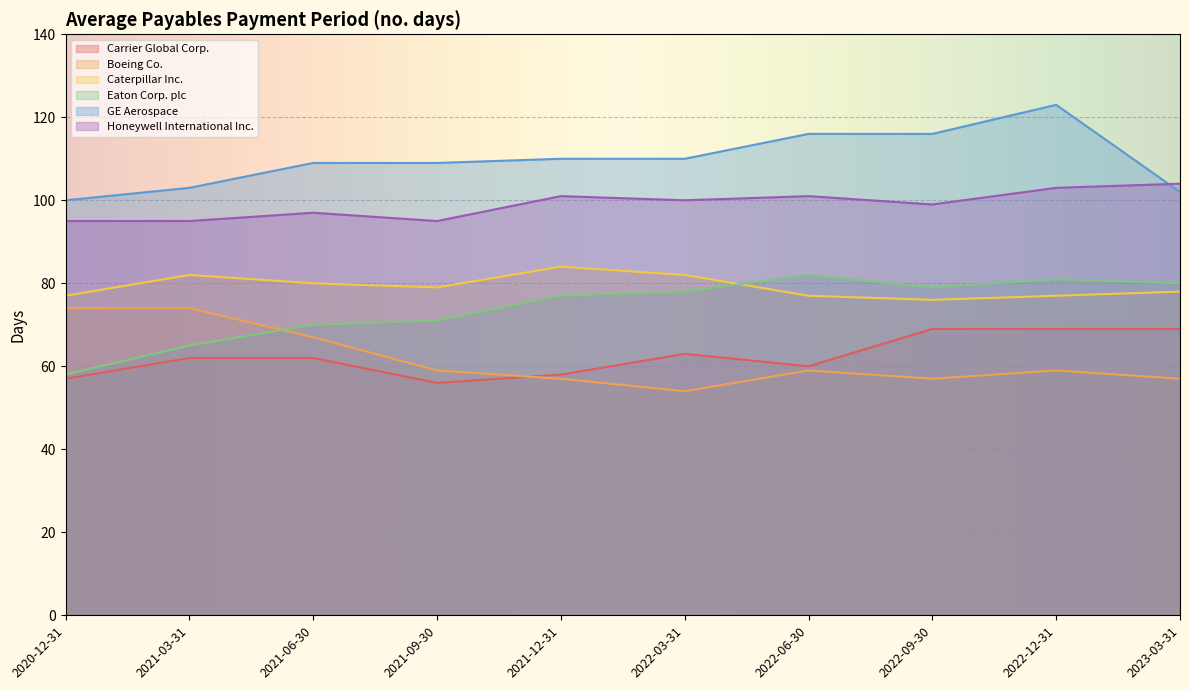

Where does the Boeing Co. series first go above 59?

2020-12-31